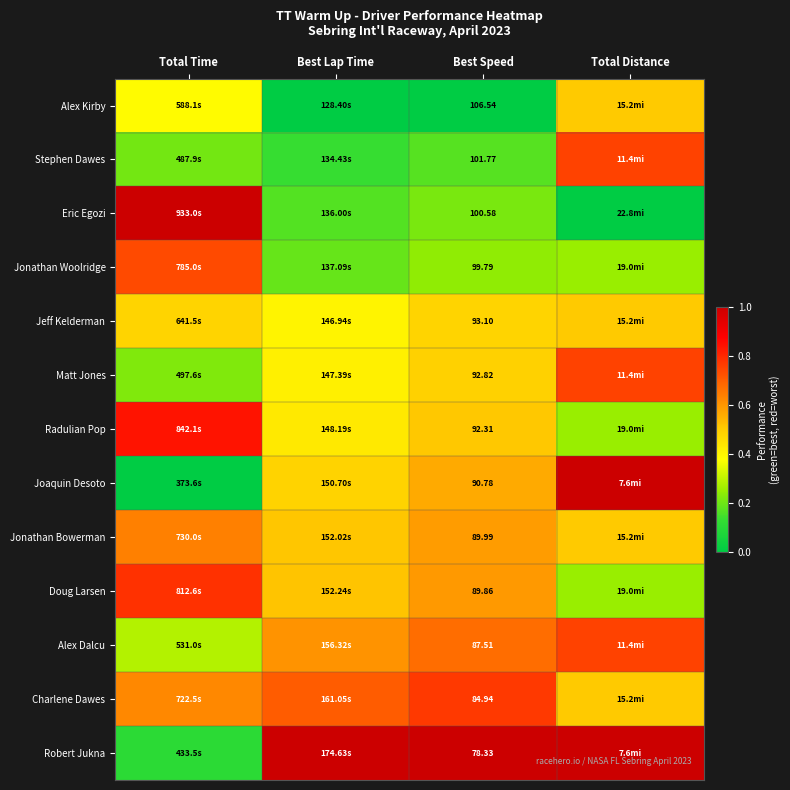

At Best Speed, list the series in order from smallest to largest.

Robert Jukna, Charlene Dawes, Alex Dalcu, Doug Larsen, Jonathan Bowerman, Joaquin Desoto, Radulian Pop, Matt Jones, Jeff Kelderman, Jonathan Woolridge, Eric Egozi, Stephen Dawes, Alex Kirby